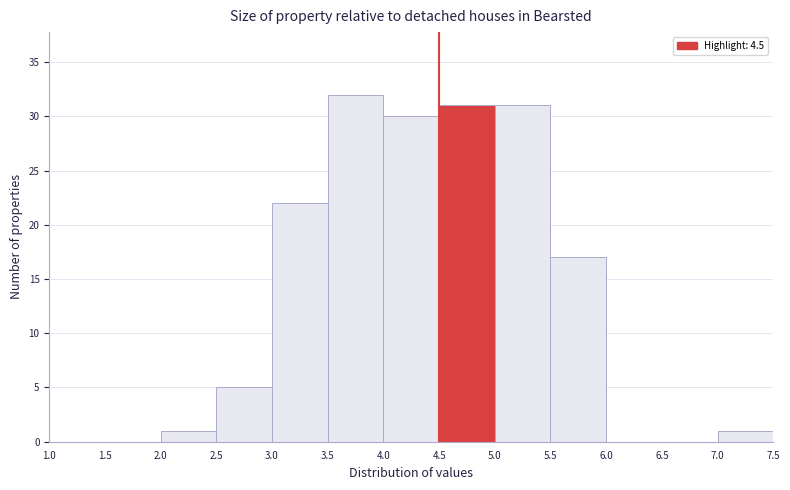

Reading left to right, list every bar in this chart as the range it spans on the x-axis followed by its height. The values are not printed on the chart, so give them approximately, as read against the axis.

1.0 to 1.5: 0
1.5 to 2.0: 0
2.0 to 2.5: 1
2.5 to 3.0: 5
3.0 to 3.5: 22
3.5 to 4.0: 32
4.0 to 4.5: 30
4.5 to 5.0: 31
5.0 to 5.5: 31
5.5 to 6.0: 17
6.0 to 6.5: 0
6.5 to 7.0: 0
7.0 to 7.5: 1